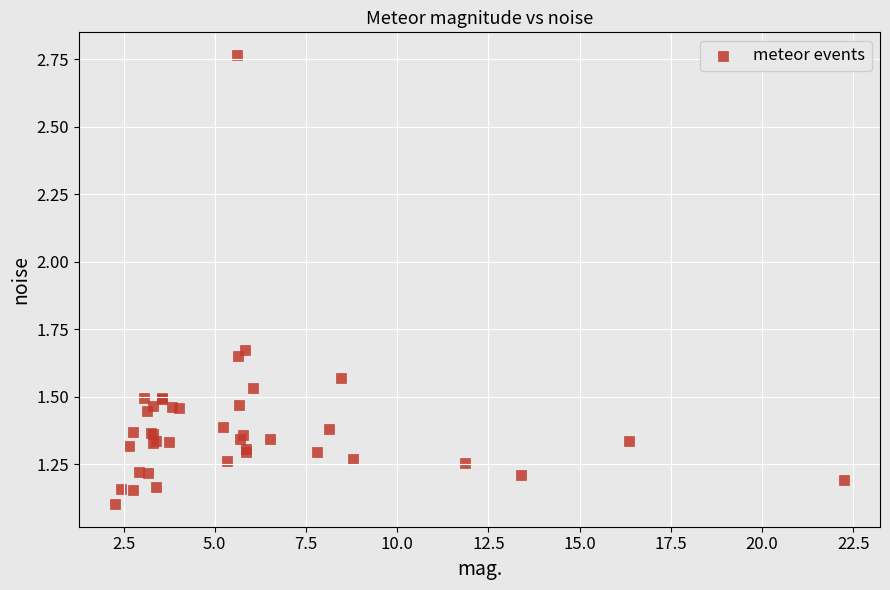

What Y value in the scatter plot is closest to 1?

1.1